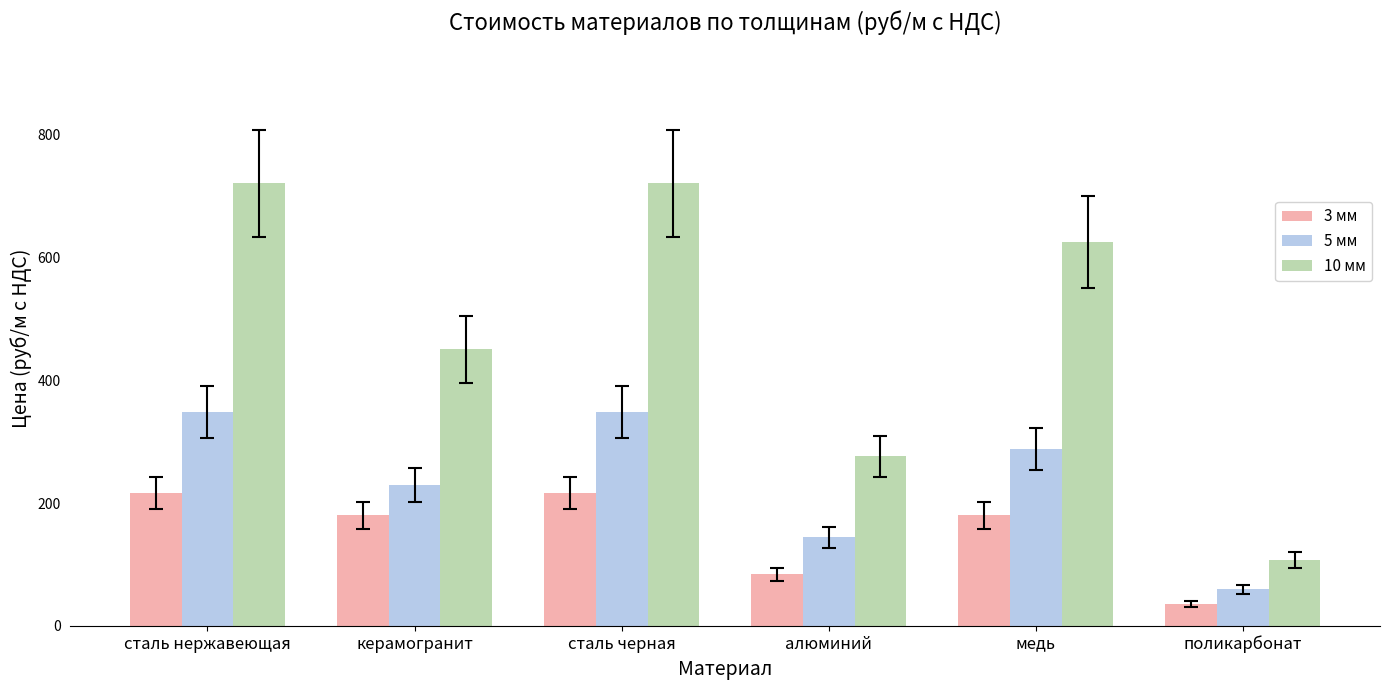

Which series has the largest total across all categories?

10 мм